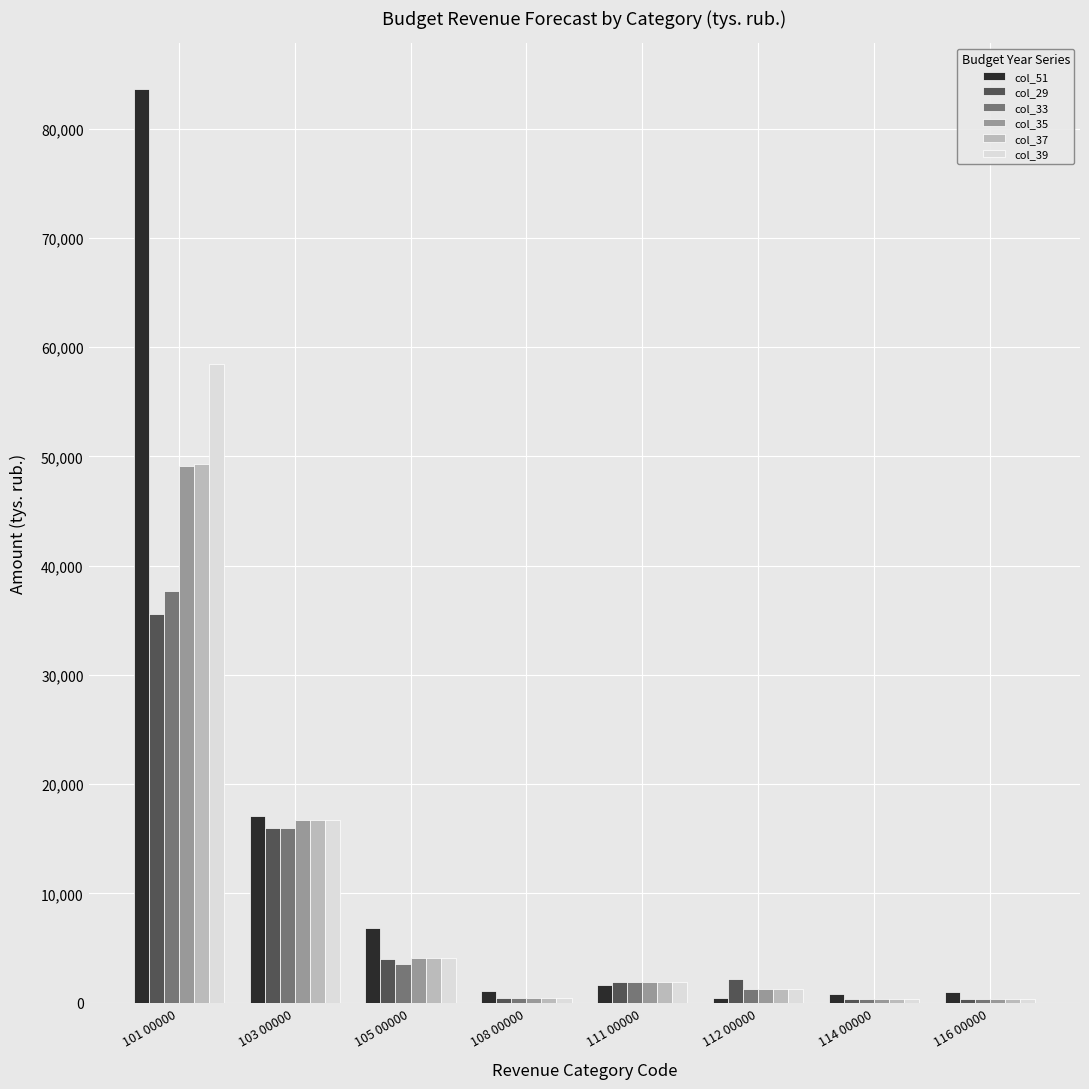

Which series has the largest range (max minus min)?

col_51